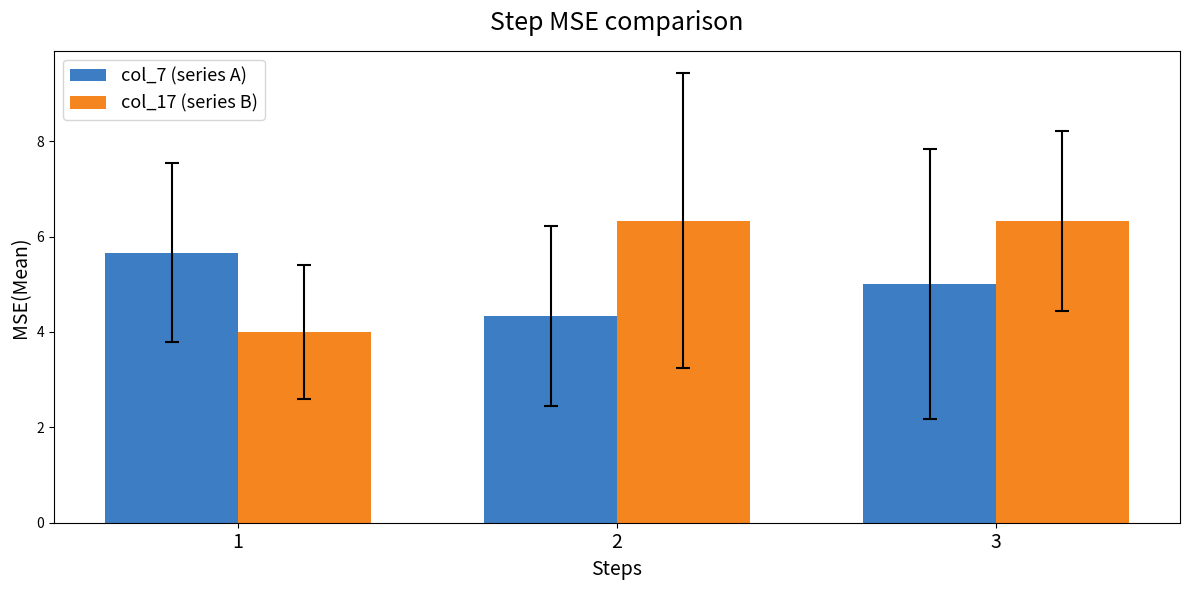

At 2, list the series in order from smallest to largest.

col_7 (series A), col_17 (series B)